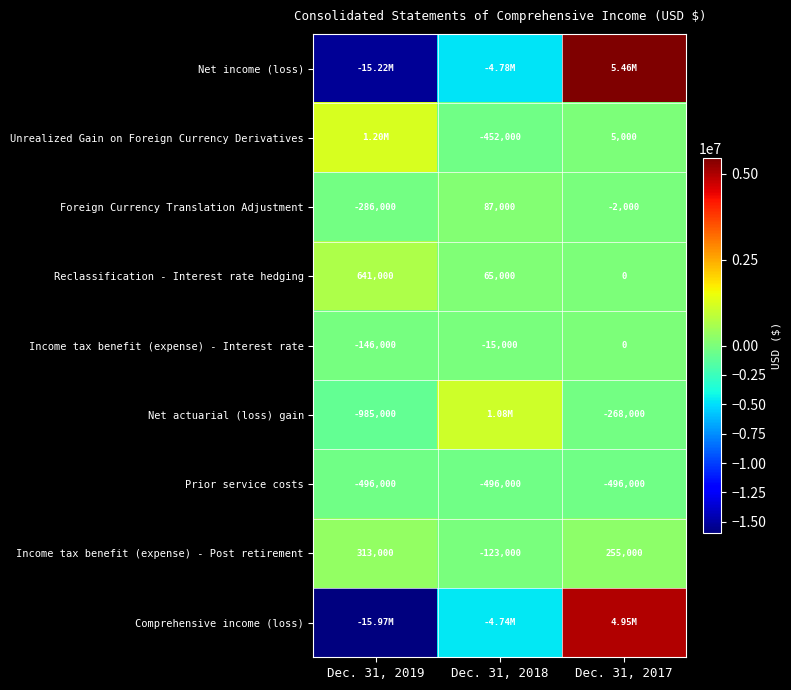

What is the difference between the maximum and minimum values in the Foreign Currency Translation Adjustment series?

373000